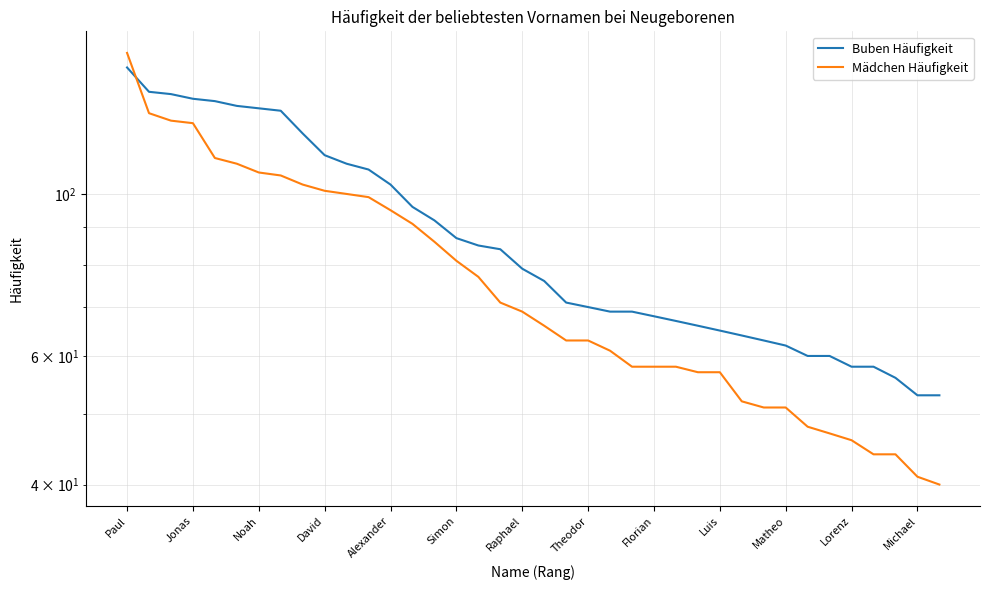

Where does the Buben Häufigkeit series first go above 79?

Paul